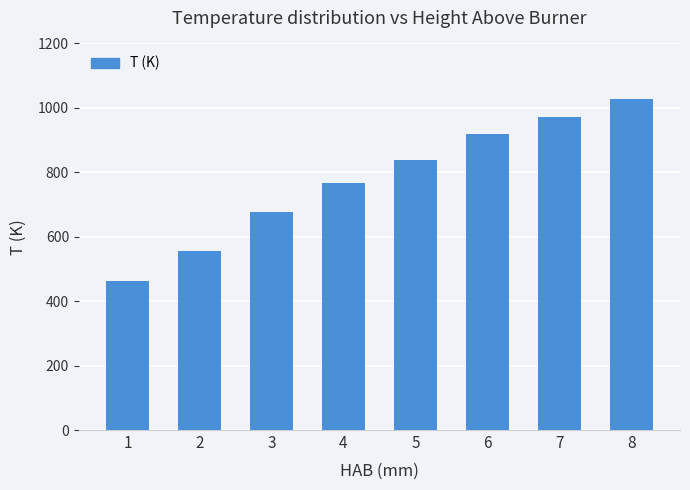

What is the sum of all values?

6221.2